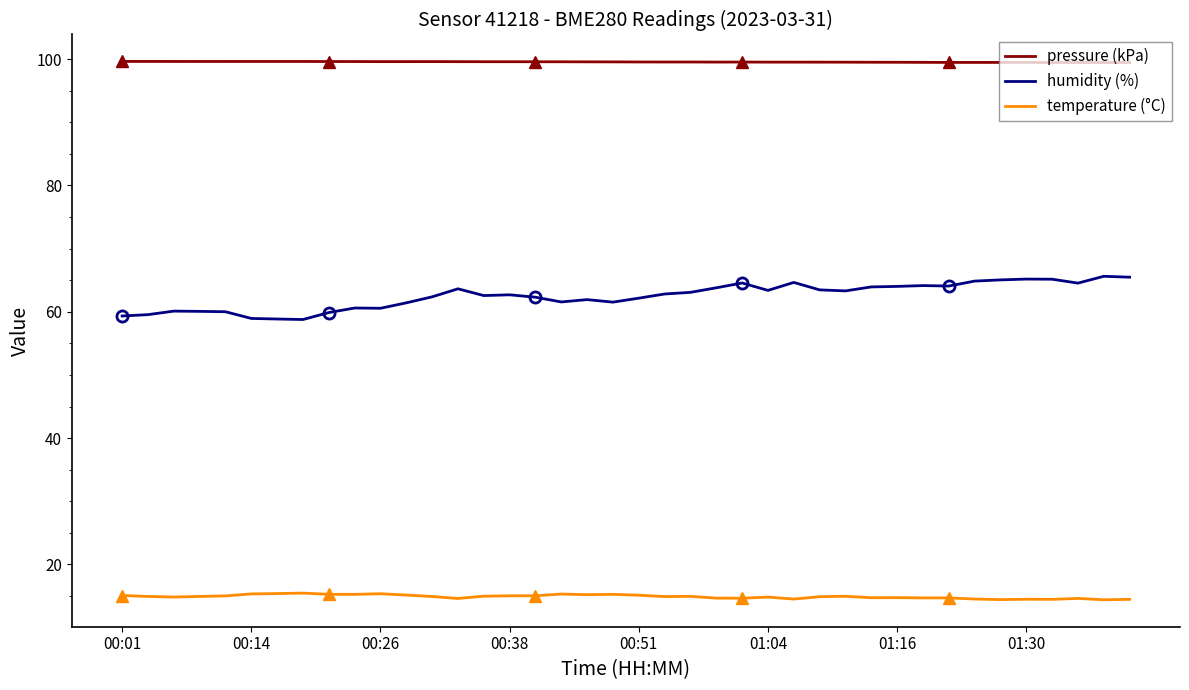

Which series has the widest spread of values?

humidity (%)